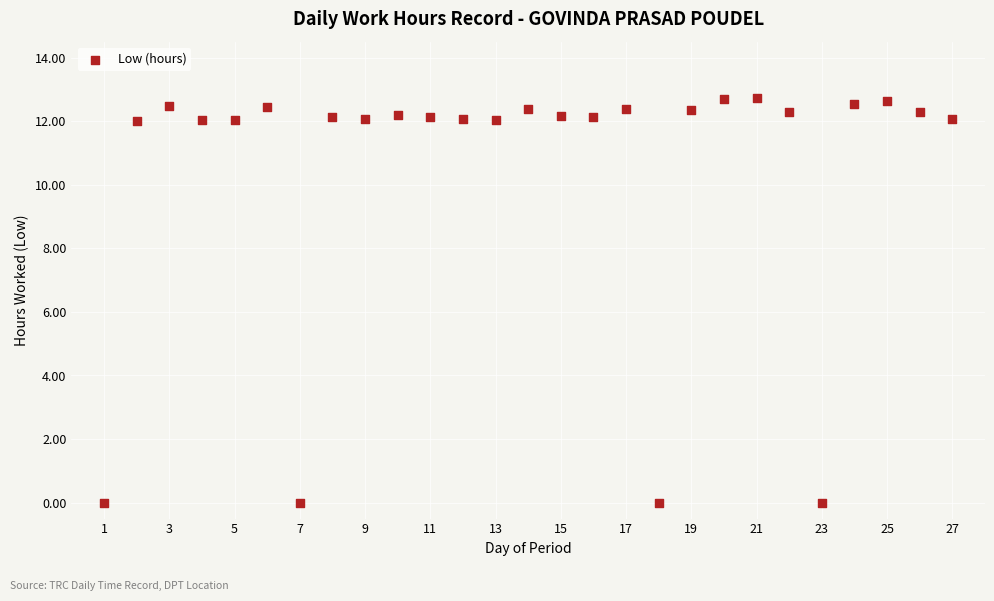

What is the range of Y values (max minus min)?

12.7